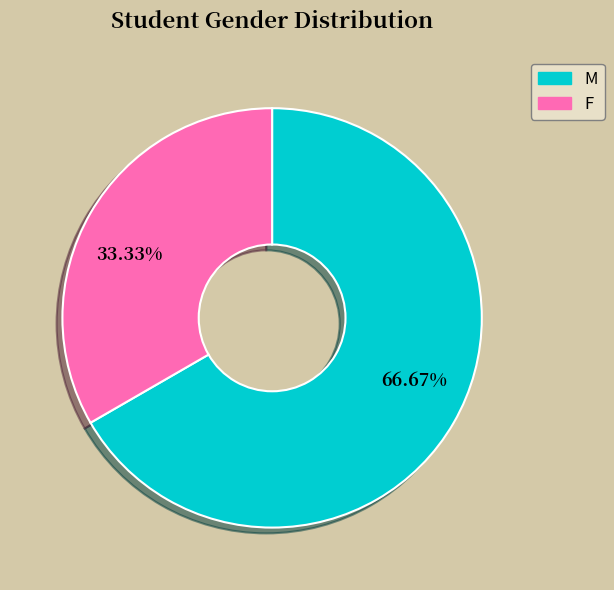

Which category accounts for the majority?

66.67%